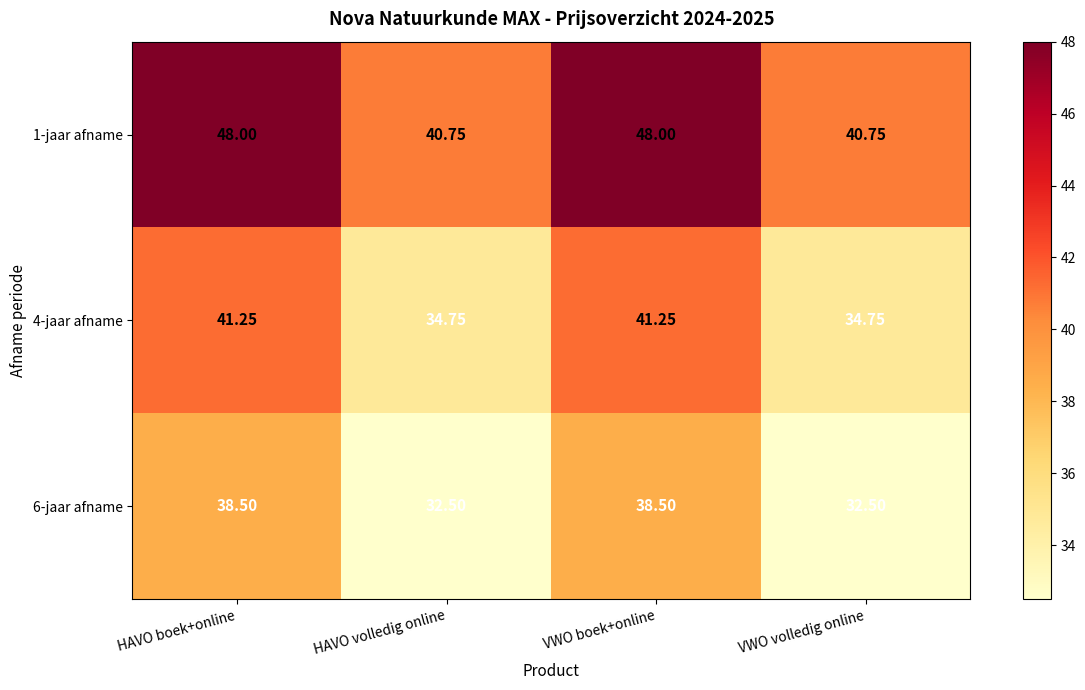

Is the value of 1-jaar afname at HAVO volledig online greater than the value of 6-jaar afname at HAVO boek+online?

Yes